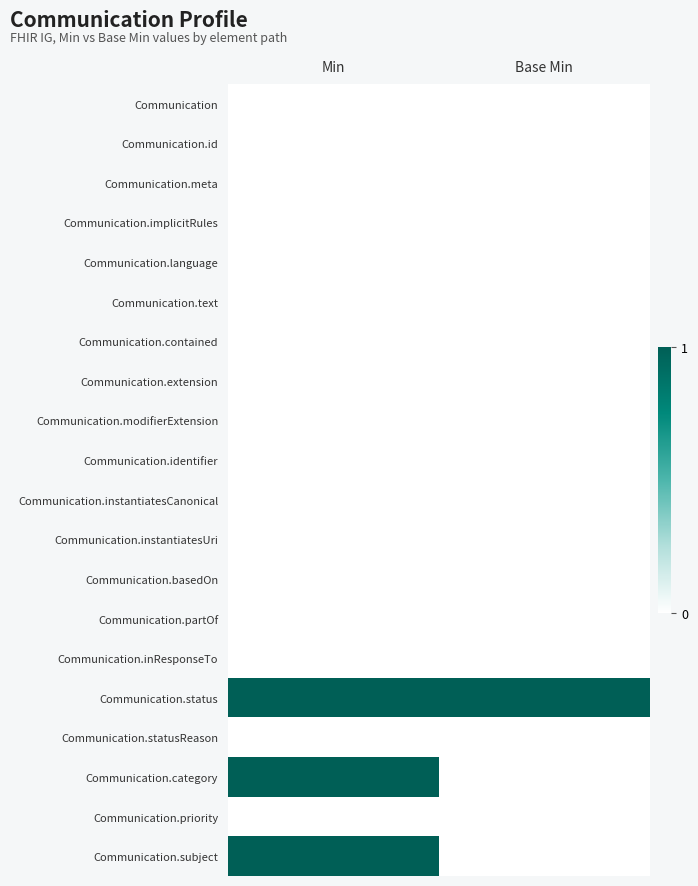

Reading left to right, list all the values displayed in this chart.

Communication: Min=0	Base Min=0
Communication.id: Min=0	Base Min=0
Communication.meta: Min=0	Base Min=0
Communication.implicitRules: Min=0	Base Min=0
Communication.language: Min=0	Base Min=0
Communication.text: Min=0	Base Min=0
Communication.contained: Min=0	Base Min=0
Communication.extension: Min=0	Base Min=0
Communication.modifierExtension: Min=0	Base Min=0
Communication.identifier: Min=0	Base Min=0
Communication.instantiatesCanonical: Min=0	Base Min=0
Communication.instantiatesUri: Min=0	Base Min=0
Communication.basedOn: Min=0	Base Min=0
Communication.partOf: Min=0	Base Min=0
Communication.inResponseTo: Min=0	Base Min=0
Communication.status: Min=1	Base Min=1
Communication.statusReason: Min=0	Base Min=0
Communication.category: Min=1	Base Min=0
Communication.priority: Min=0	Base Min=0
Communication.subject: Min=1	Base Min=0